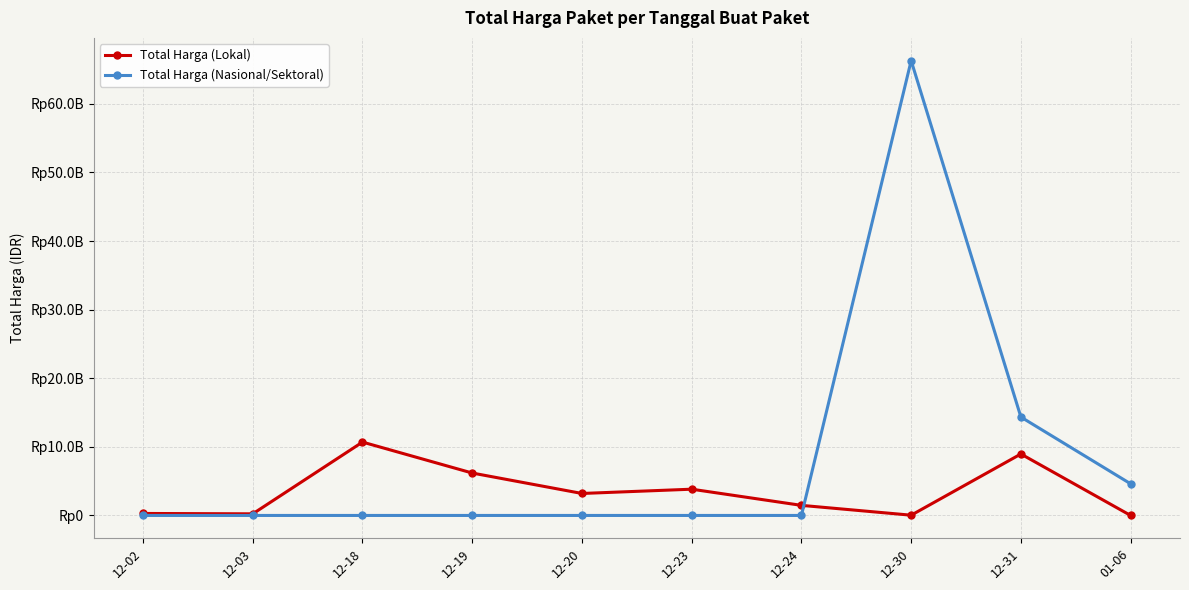

Between 12-02 and 12-03, which series saw the biggest shift?

Total Harga (Lokal)